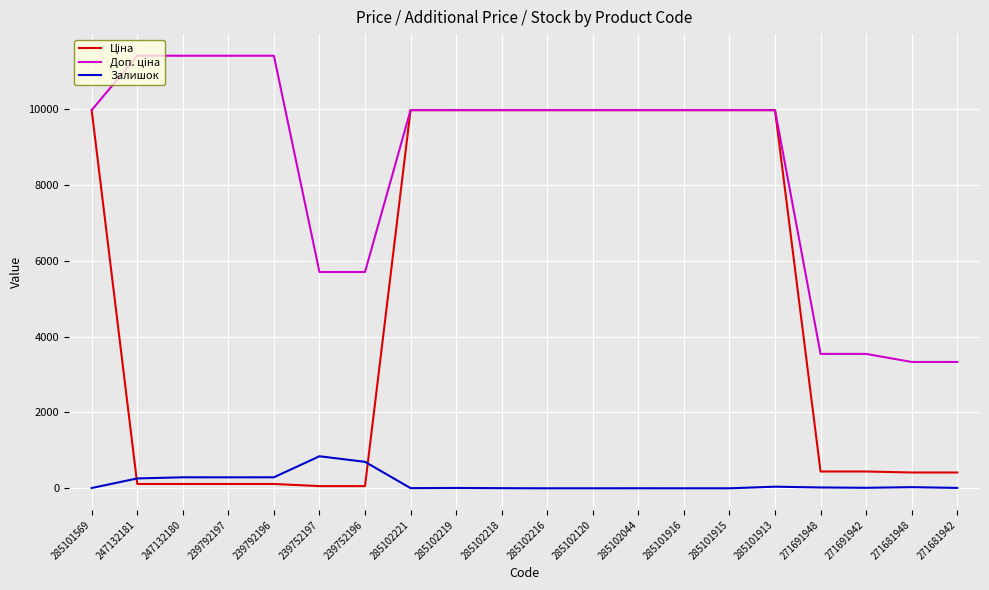

What is the highest value of the Залишок series?

845.0